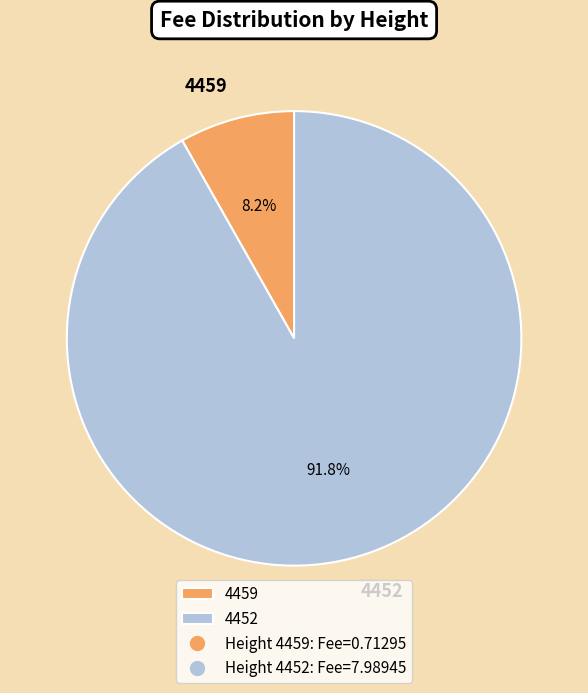

Approximately how many times larger is the value at 4459 compared to 4452?

0.1